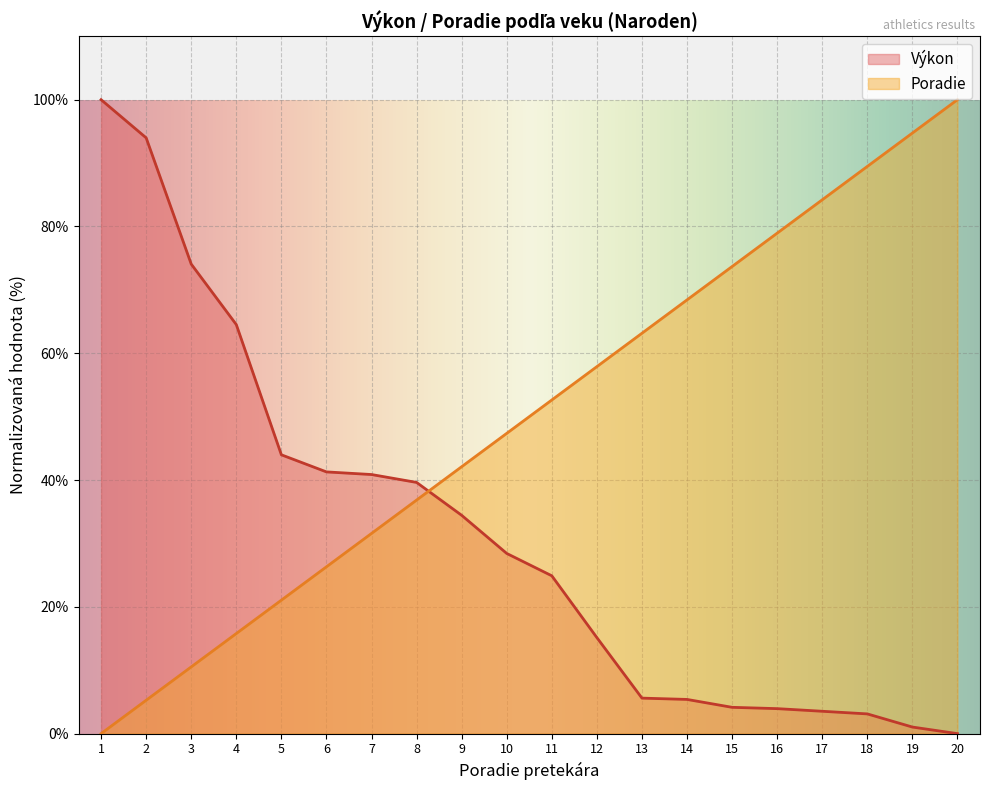

What is the difference between the second highest and second lowest values in the Výkon series?

92.9